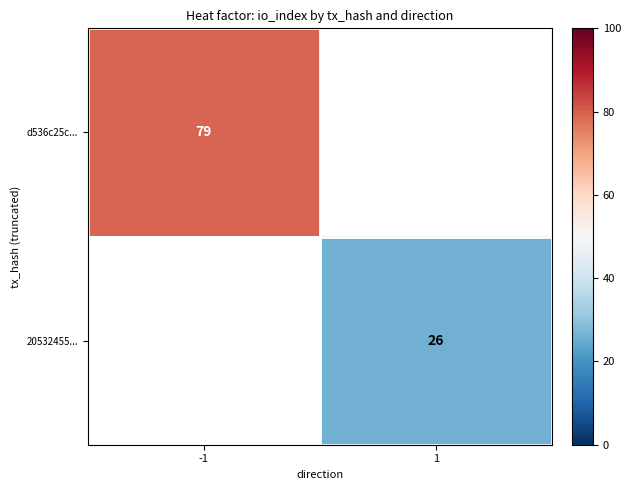

Is it true that d536c25c... equals 79 at -1?

True